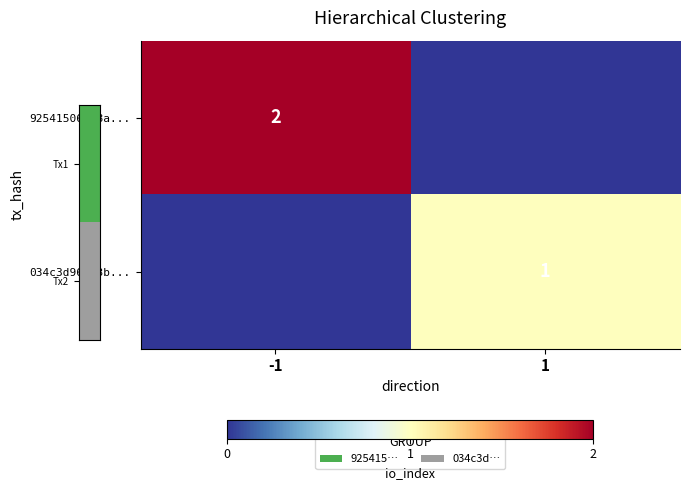

At how many categories does at least one series exceed 0?

2